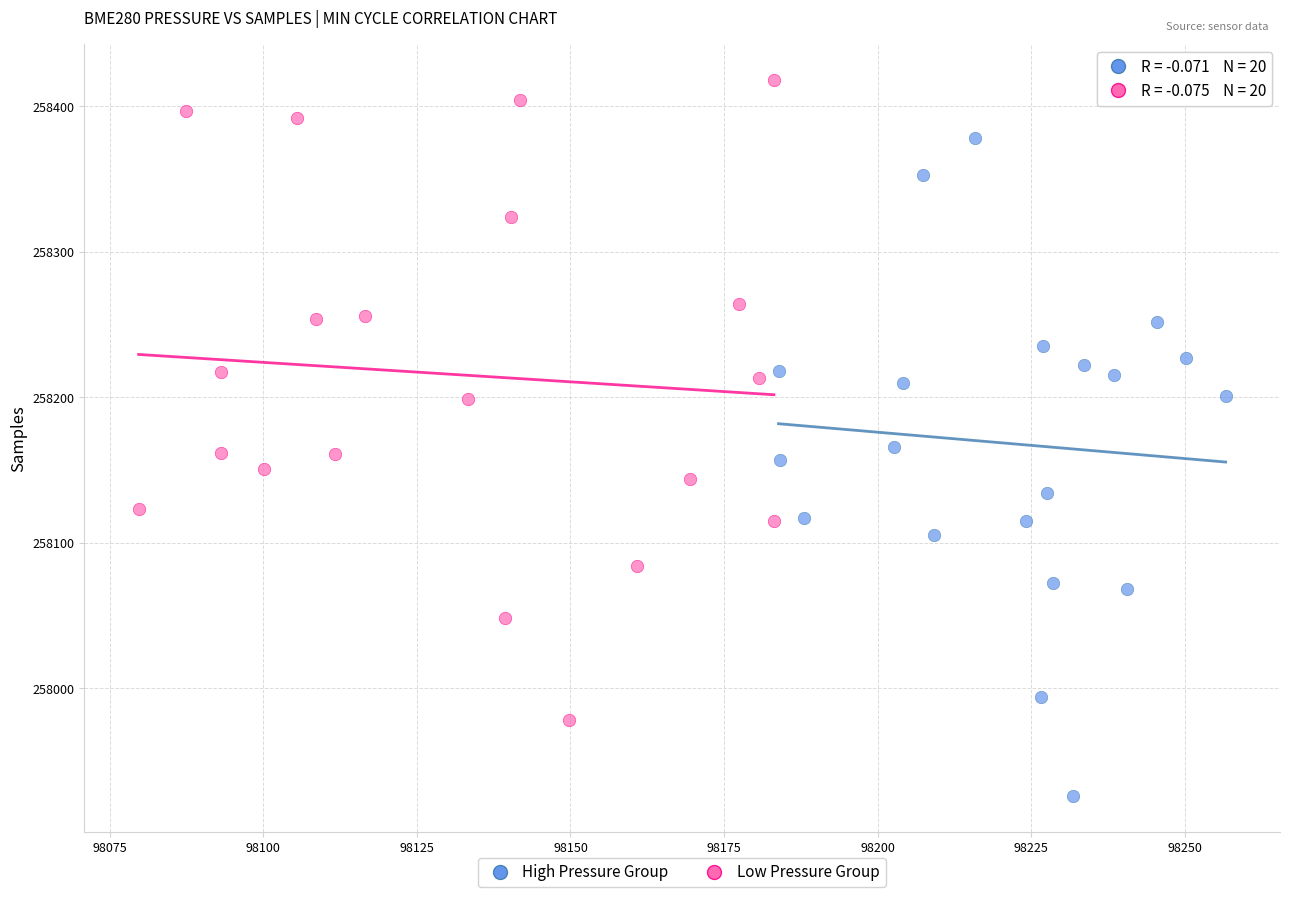

Which series reaches the minimum Y coordinate?

High Pressure Group